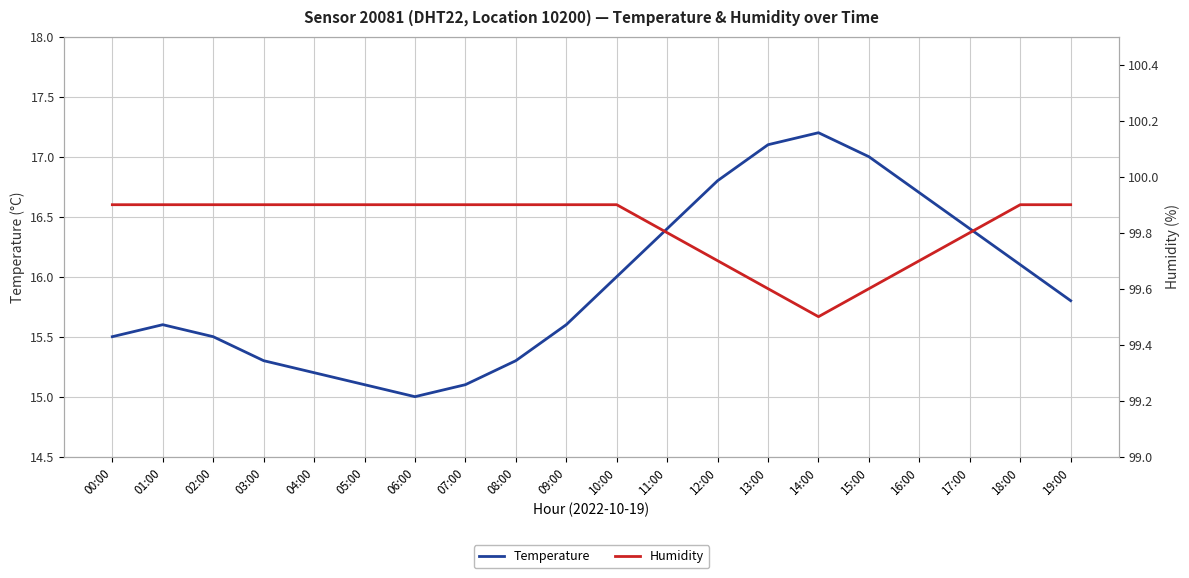

Reading left to right, transcribe all the data shown in this chart.

Temperature: 00:00=15.5	01:00=15.6	02:00=15.5	03:00=15.3	04:00=15.2	05:00=15.1	06:00=15.0	07:00=15.1	08:00=15.3	09:00=15.6	10:00=16.0	11:00=16.4	12:00=16.8	13:00=17.1	14:00=17.2	15:00=17.0	16:00=16.7	17:00=16.4	18:00=16.1	19:00=15.8
Humidity: 00:00=99.9	01:00=99.9	02:00=99.9	03:00=99.9	04:00=99.9	05:00=99.9	06:00=99.9	07:00=99.9	08:00=99.9	09:00=99.9	10:00=99.9	11:00=99.8	12:00=99.7	13:00=99.6	14:00=99.5	15:00=99.6	16:00=99.7	17:00=99.8	18:00=99.9	19:00=99.9